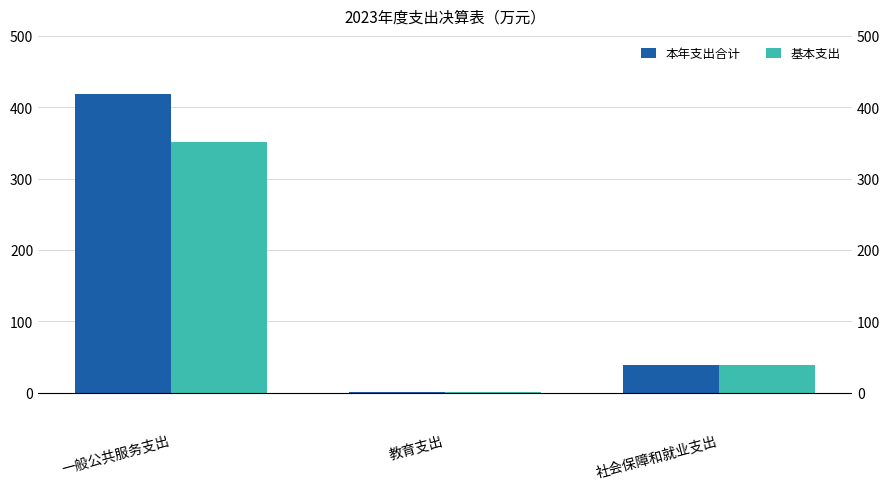

What is the difference between the 基本支出 values at 社会保障和就业支出 and 一般公共服务支出?

312.8